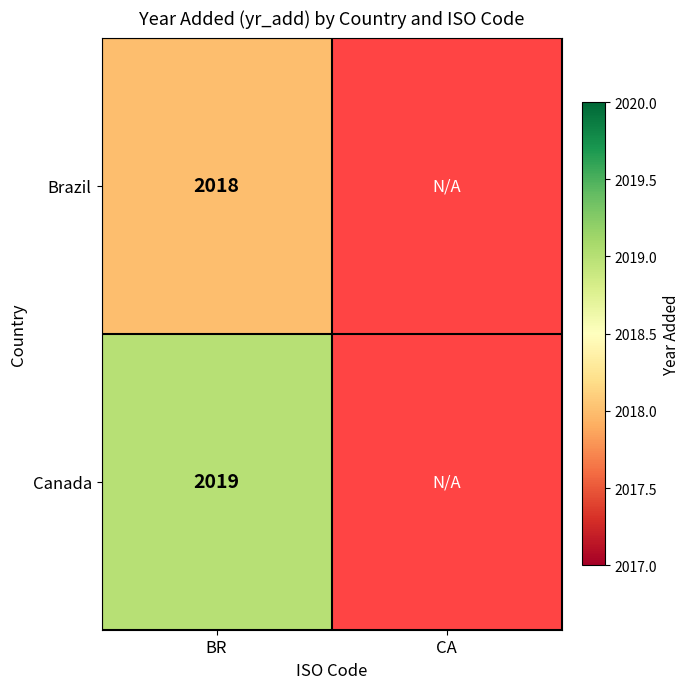

How many distinct data groups are displayed?

2